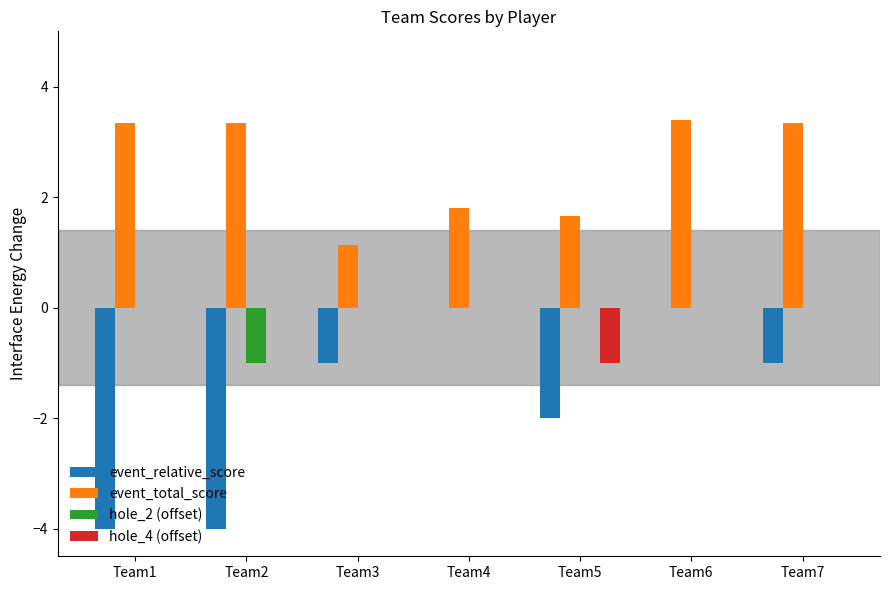

Reading right to left, list all the values displayed in this chart.

event_relative_score: Team7=-1.0	Team6=0.0	Team5=-2.0	Team4=0.0	Team3=-1.0	Team2=-4.0	Team1=-4.0
event_total_score: Team7=3.3	Team6=3.4	Team5=1.7	Team4=1.8	Team3=1.1	Team2=3.3	Team1=3.3
hole_2 (offset): Team7=0.0	Team6=0.0	Team5=0.0	Team4=0.0	Team3=0.0	Team2=-1.0	Team1=0.0
hole_4 (offset): Team7=0.0	Team6=0.0	Team5=-1.0	Team4=0.0	Team3=0.0	Team2=0.0	Team1=0.0